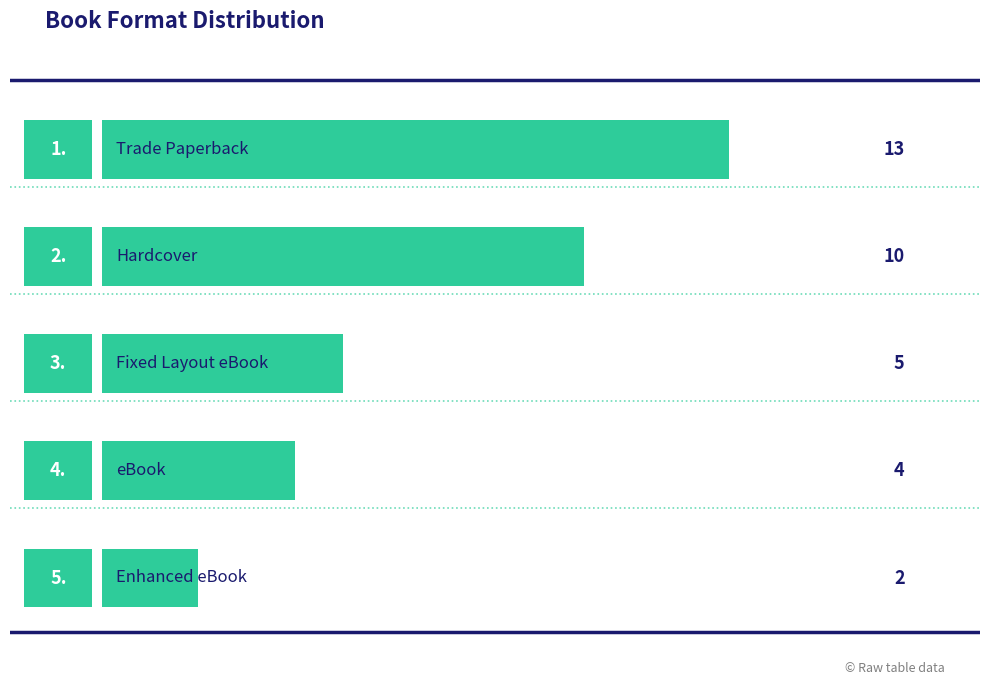

Reading bottom to top, list all the values displayed in this chart.

2	4	5	10	13